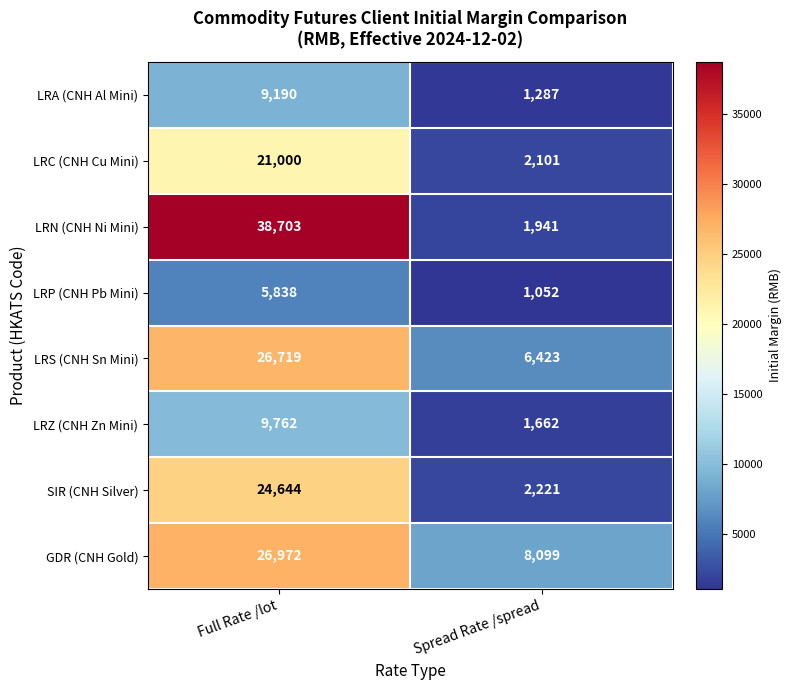

True or false: GDR (CNH Gold) has a value of 26972 at Full Rate /lot.

True